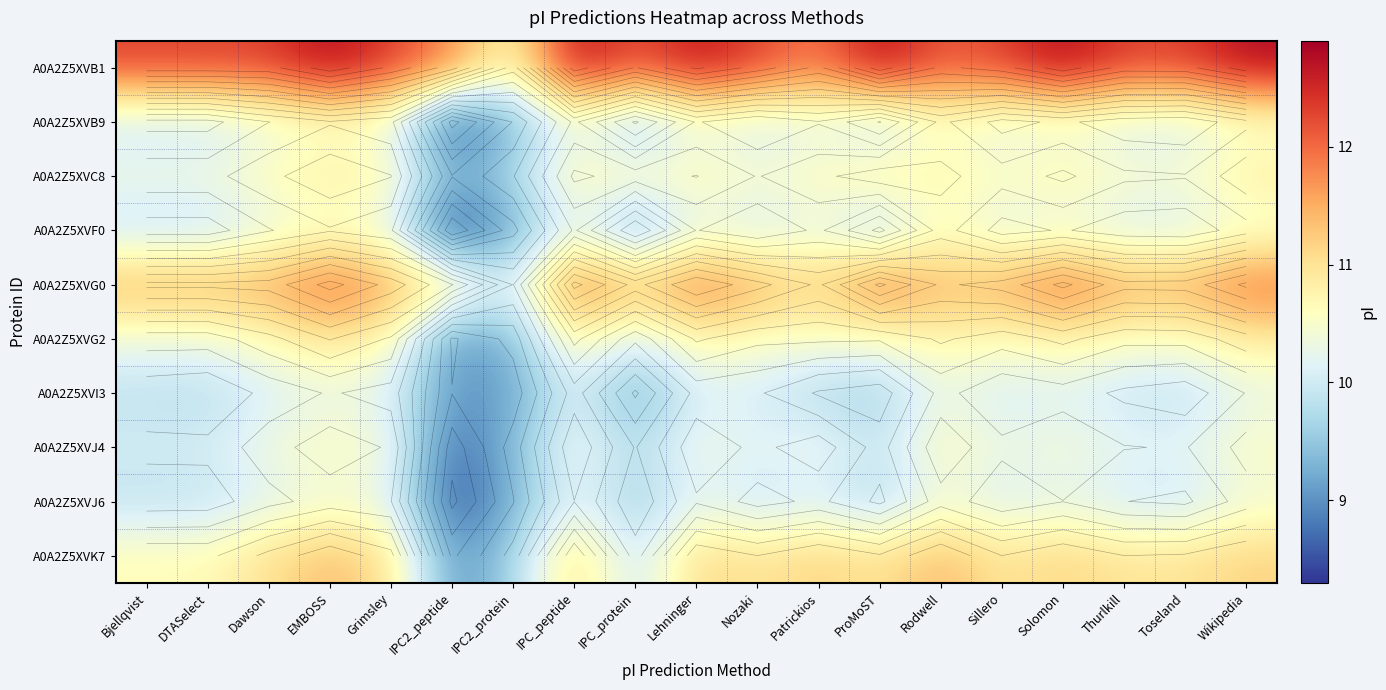

What is the sum of all A0A2Z5XVC8 values?

200.3